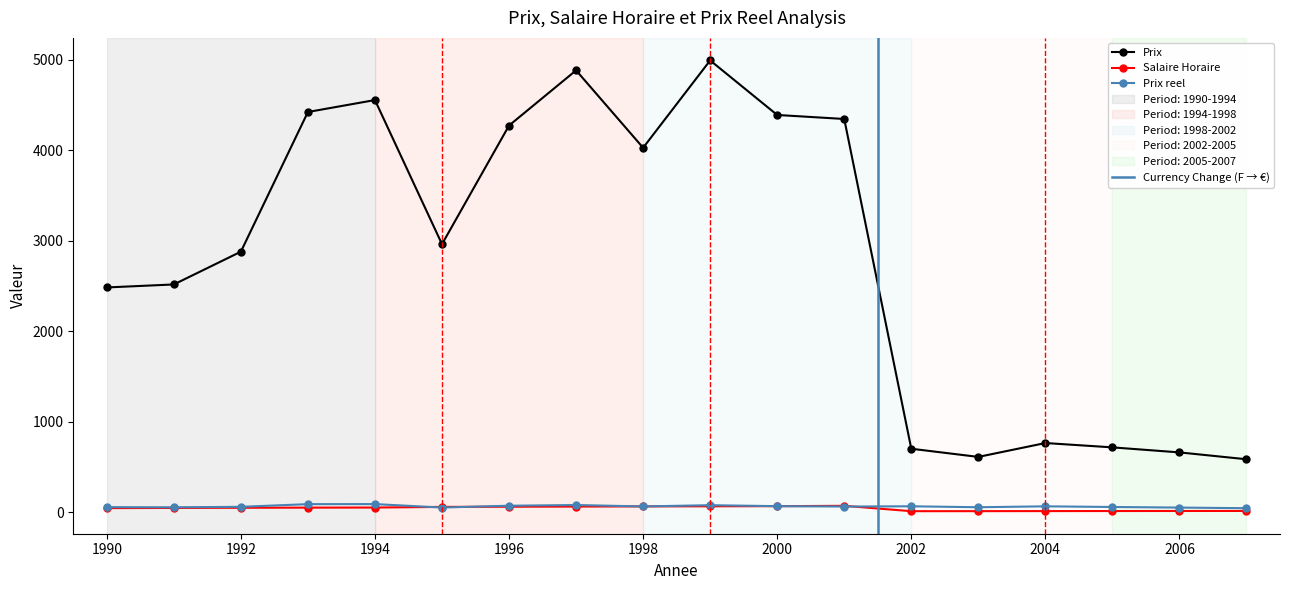

What is the average value of the Prix reel series?

63.9